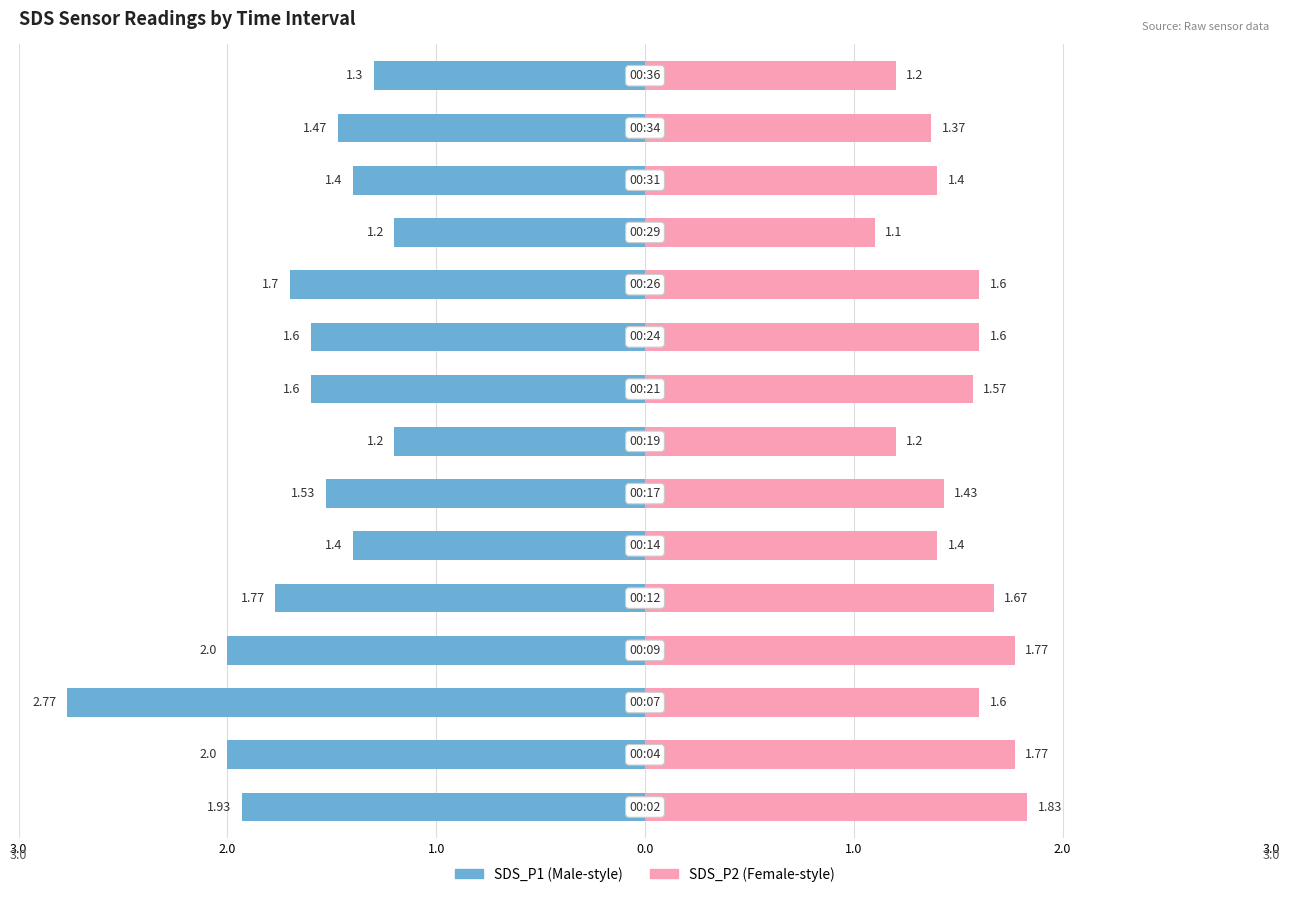

Read the SDS_P2 value at 2.0.

1.8